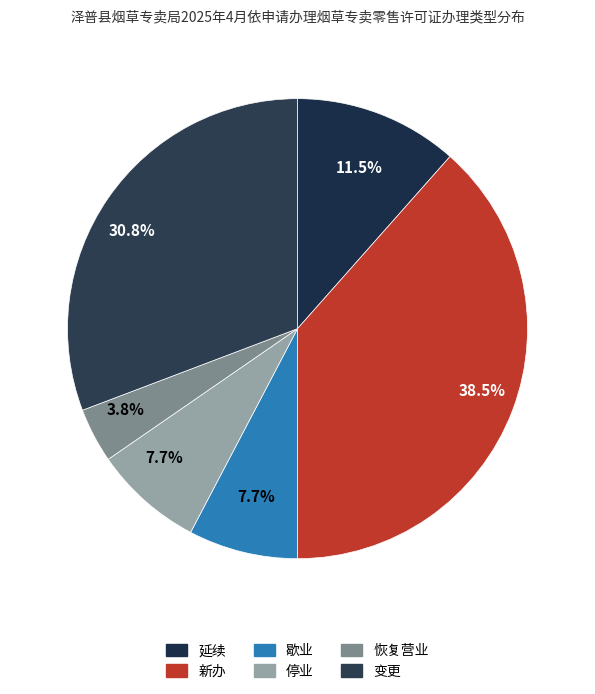

How many slices are in this pie chart?

6